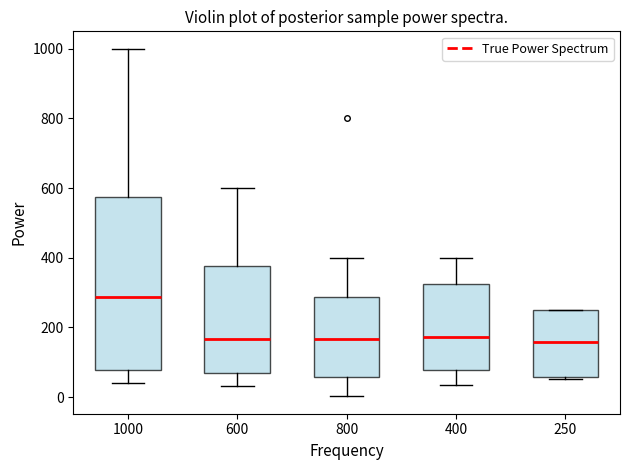

Reading left to right, read every box against the y-axis: the position of its median line, the range the box covers, and the ends of its whiskers. The values are not printed on the chart, so give them approximately, as read against the axis.

1000: median 280, box 80 to 580, whiskers 40 to 1000
600: median 160, box 60 to 380, whiskers 40 to 600
800: median 160, box 60 to 280, whiskers 0 to 400
400: median 180, box 80 to 320, whiskers 40 to 400
250: median 160, box 60 to 260, whiskers 60 to 260